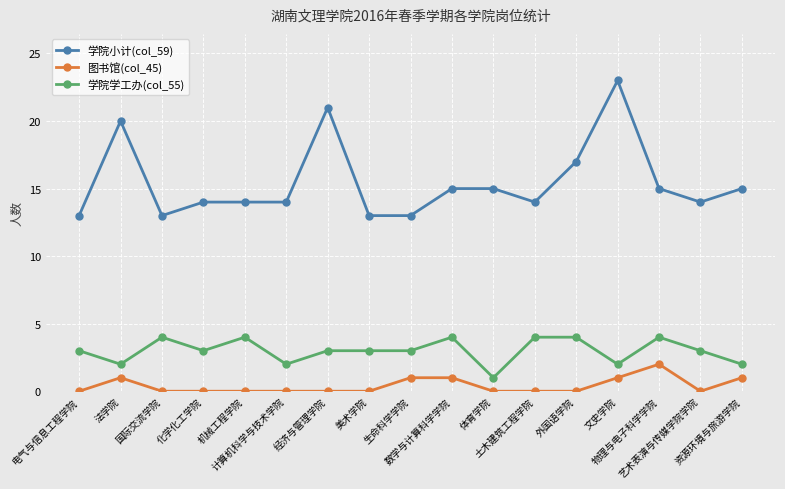

What is the maximum value for 学院学工办(col_55)?

4